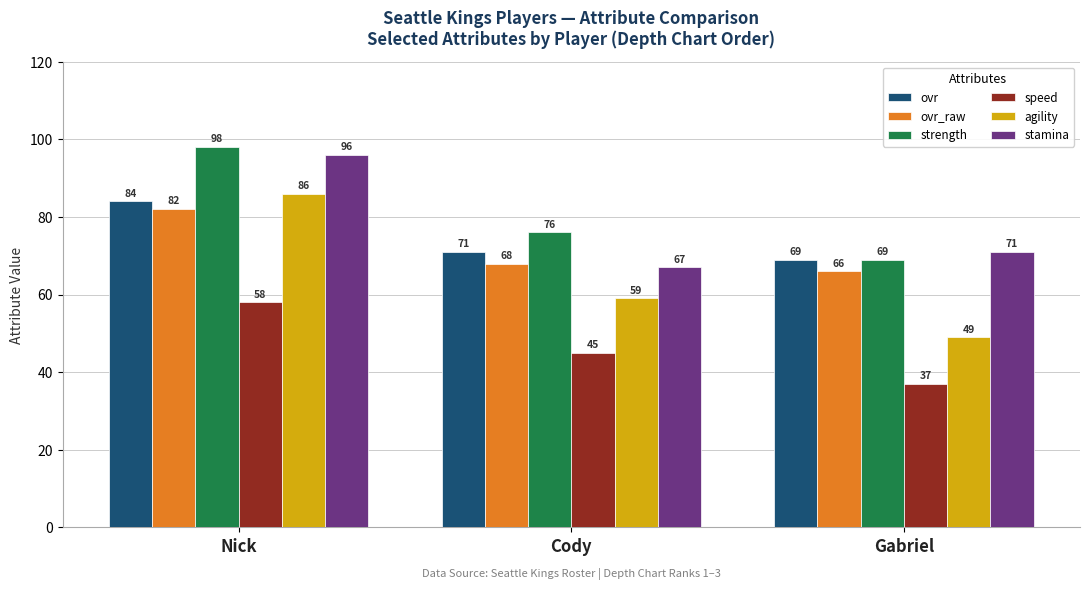

Read the agility value at Gabriel, to the nearest 5.

50